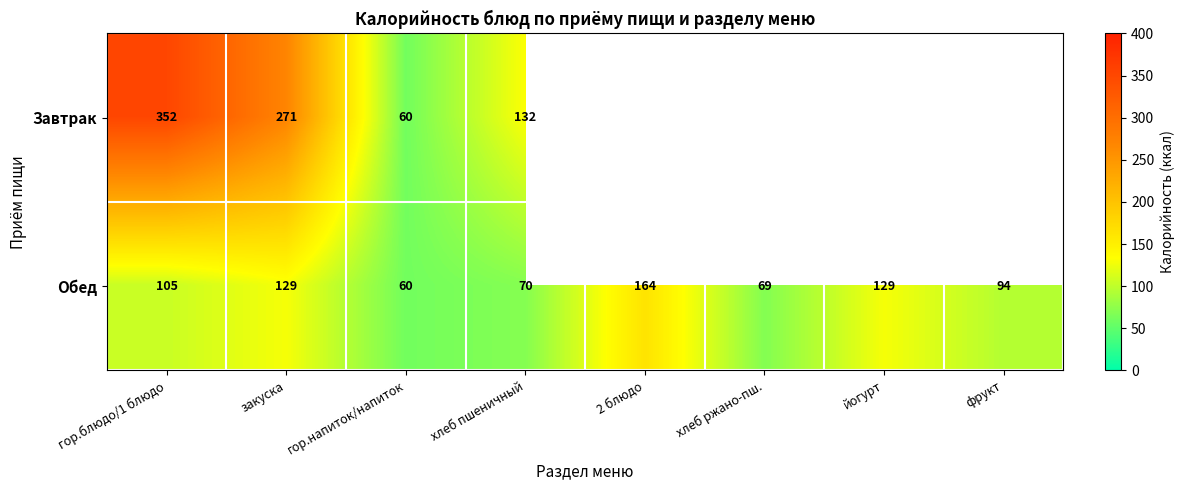

What is the total value across all series at гор.блюдо/1 блюдо?

457